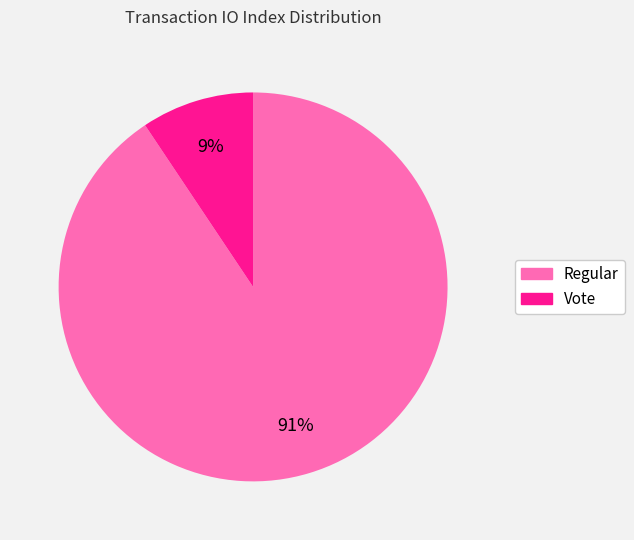

How many segments does this pie chart have?

2